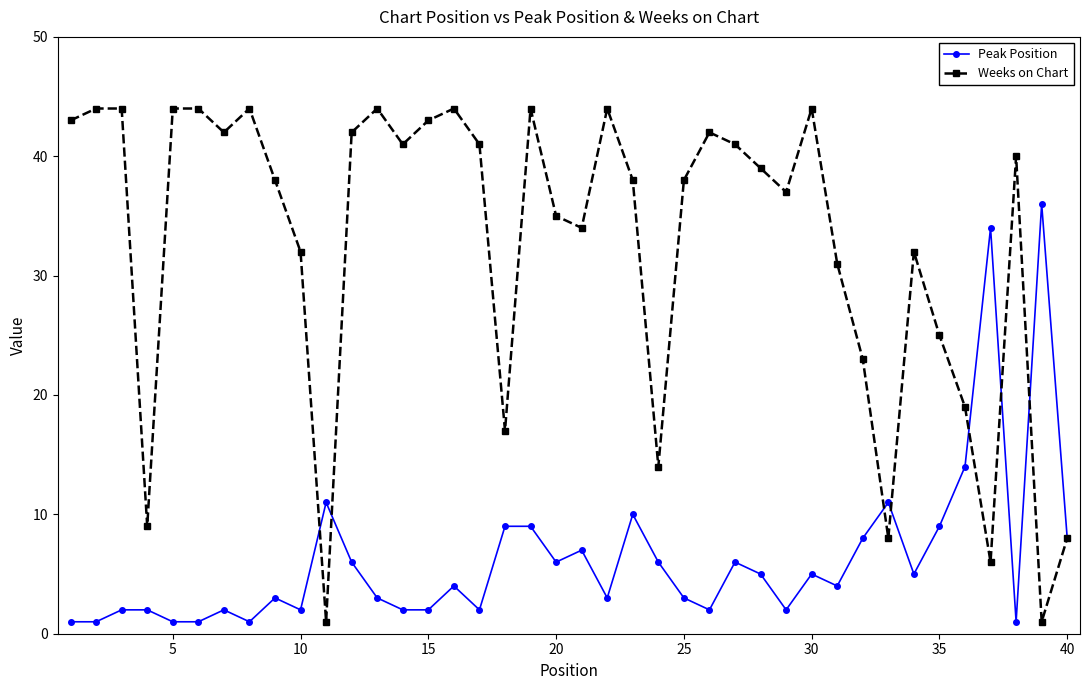

Reading right to left, what are all the values shown in this chart?

Peak Position: 8	36	1	34	14	9	5	11	8	4	5	2	5	6	2	3	6	10	3	7	6	9	9	2	4	2	2	3	6	11	2	3	1	2	1	1	2	2	1	1
Weeks on Chart: 8	1	40	6	19	25	32	8	23	31	44	37	39	41	42	38	14	38	44	34	35	44	17	41	44	43	41	44	42	1	32	38	44	42	44	44	9	44	44	43